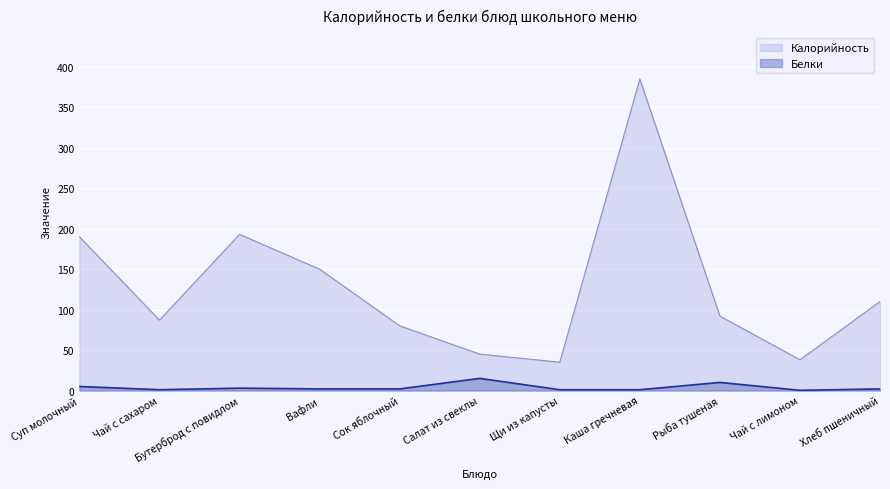

Reading left to right, extract all data points from this chart.

Калорийность: Суп молочный=190.0	Чай с сахаром=87.0	Бутерброд с повидлом=193.0	Вафли=150.0	Сок яблочный=80.0	Салат из свеклы=45.0	Щи из капусты=35.0	Каша гречневая=385.0	Рыба тушеная=92.0	Чай с лимоном=38.0	Хлеб пшеничный=110.0
Белки: Суп молочный=5.0	Чай с сахаром=1.0	Бутерброд с повидлом=2.9	Вафли=2.0	Сок яблочный=2.0	Салат из свеклы=15.0	Щи из капусты=1.0	Каша гречневая=1.0	Рыба тушеная=10.0	Чай с лимоном=0.2	Хлеб пшеничный=2.0